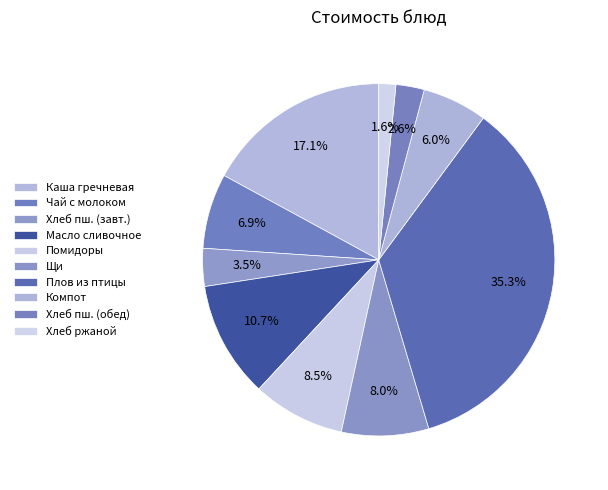

Count the number of slices in the pie.

10